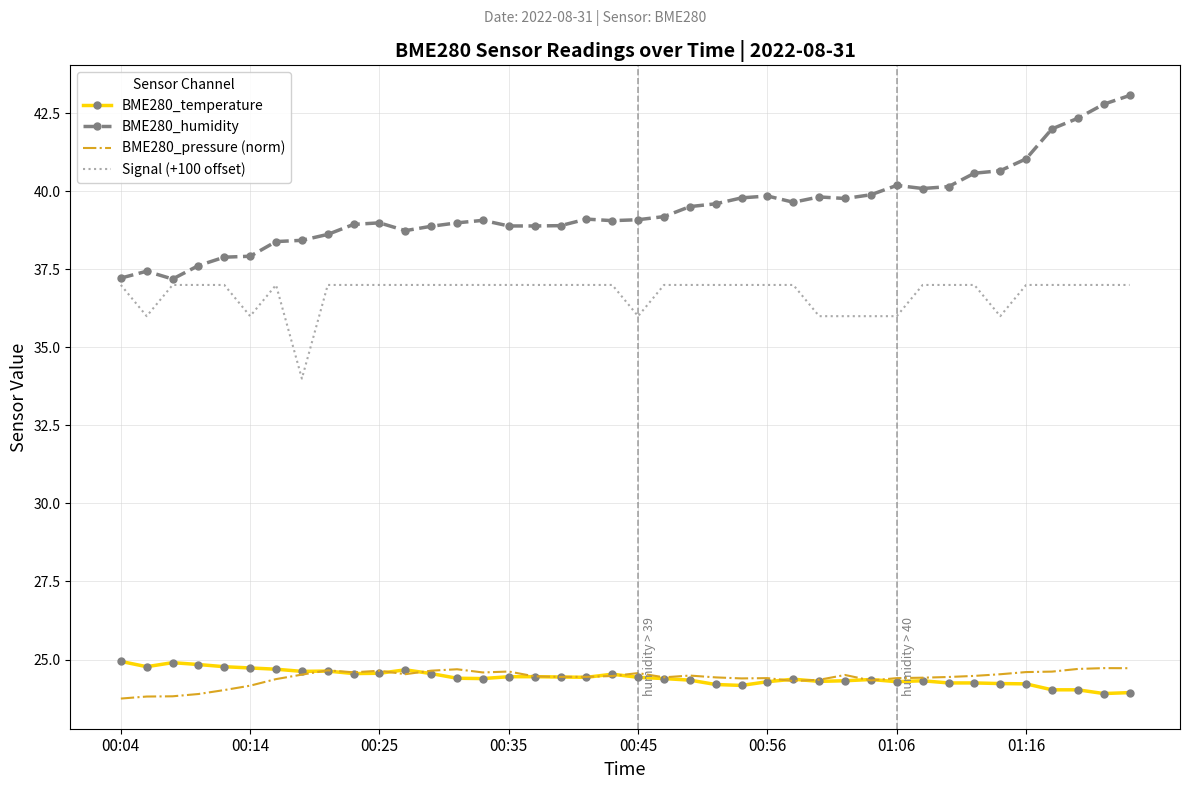

True or false: BME280_pressure (norm) and Signal (+100 offset) intersect in this chart.

False